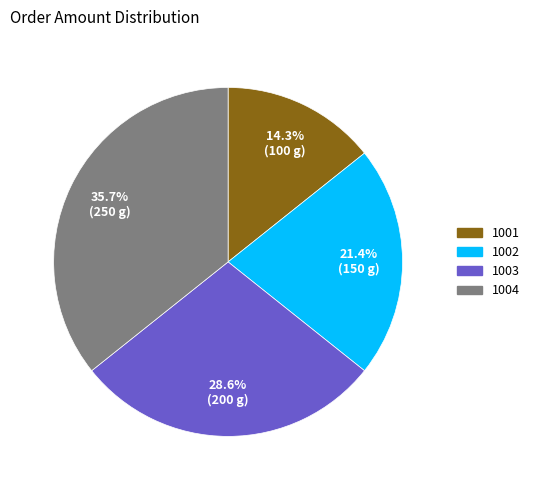

How many segments does this pie chart have?

4